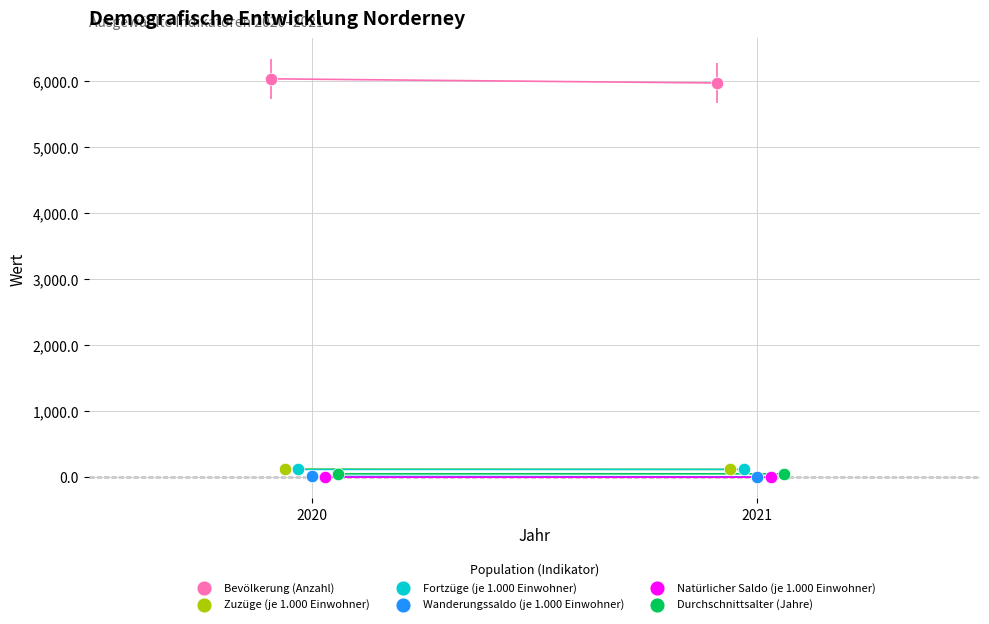

Which series reaches the maximum Y coordinate?

Bevölkerung (Anzahl)